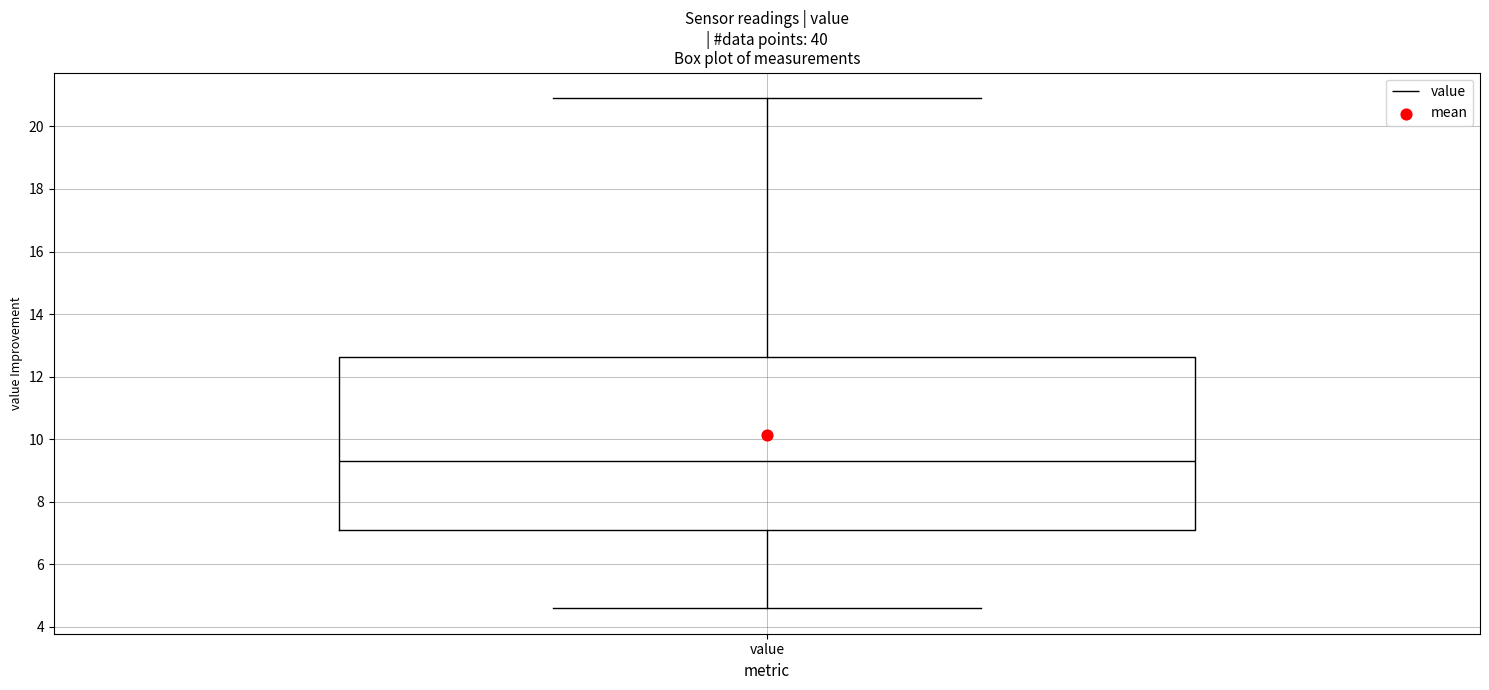

Where does the upper whisker of the box for value end on the y-axis? The values are not printed on the chart, so give them approximately, as read against the axis.

21.0